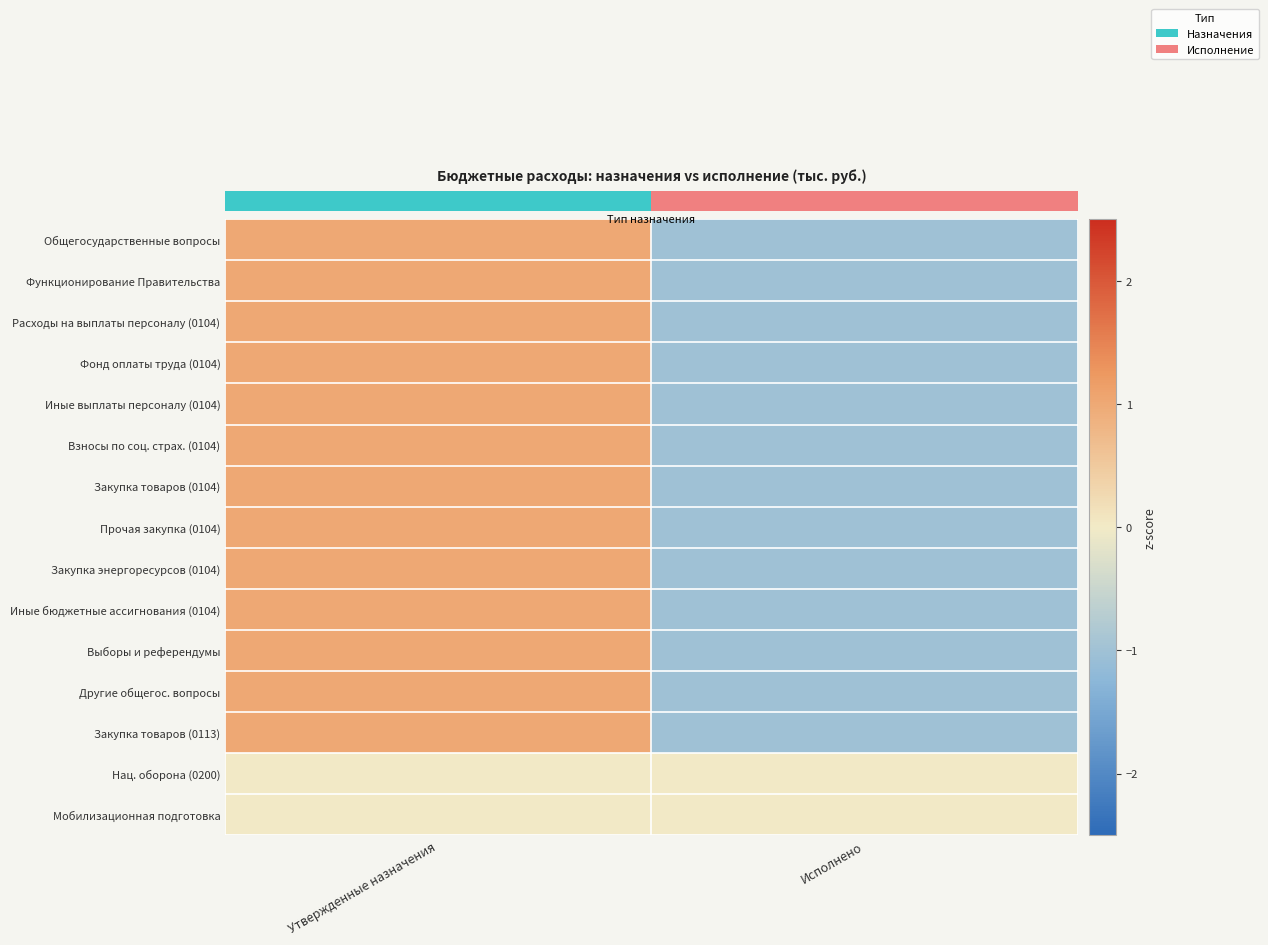

List the series in order of their peak value, highest first.

Закупка товаров (0104), Иные бюджетные ассигнования (0104), Общегосударственные вопросы, Функционирование Правительства, Фонд оплаты труда (0104), Иные выплаты персоналу (0104), Взносы по соц. страх. (0104), Закупка энергоресурсов (0104), Выборы и референдумы, Закупка товаров (0113), Другие общегос. вопросы, Прочая закупка (0104), Расходы на выплаты персоналу (0104), Нац. оборона (0200), Мобилизационная подготовка